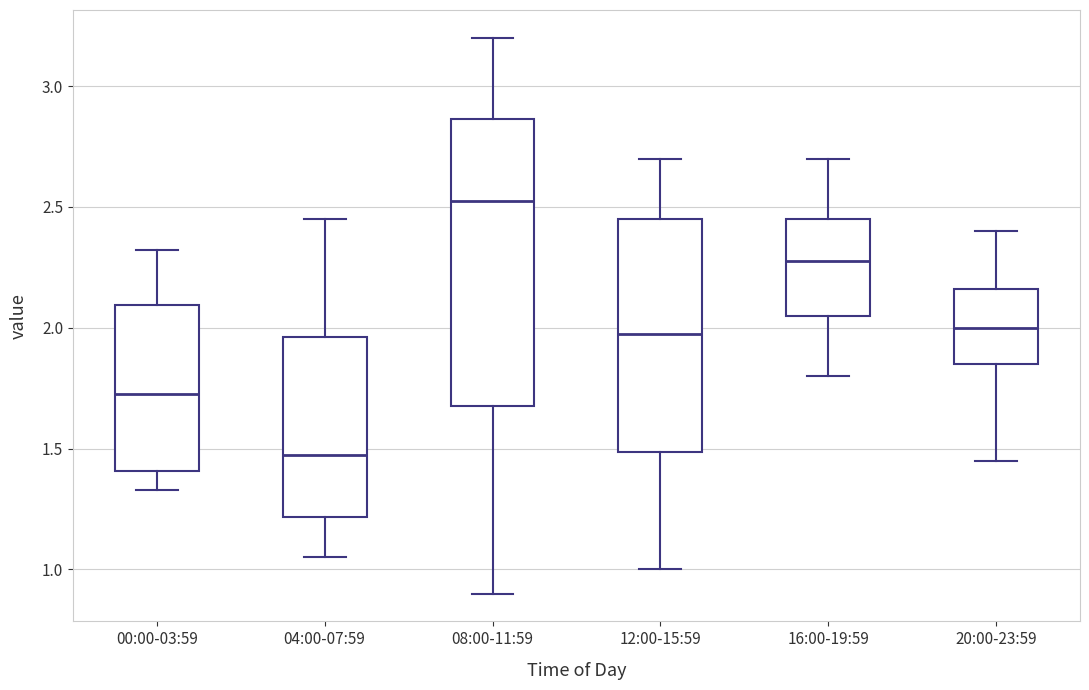

Which box is the tallest, from its lower edge to its upper edge?

08:00-11:59